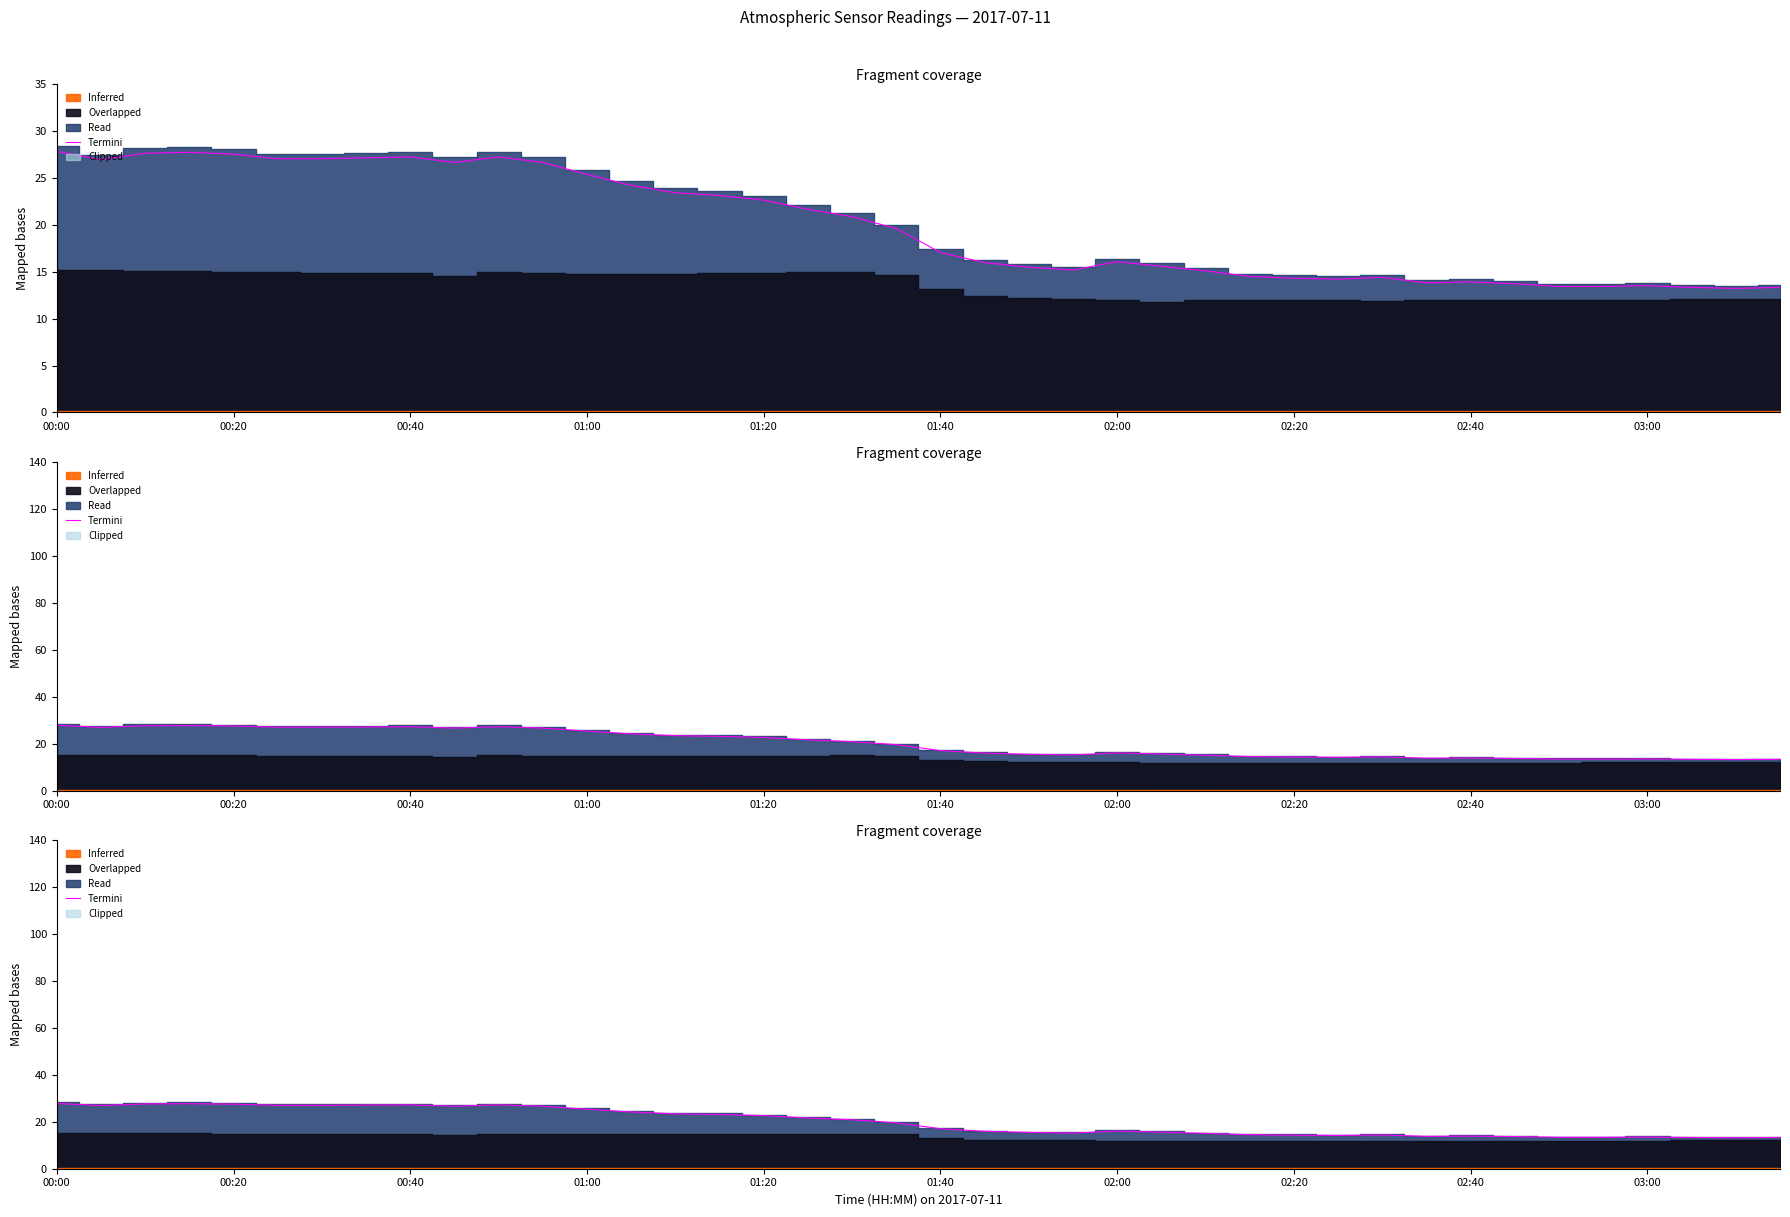

What is the sum of all values?

797.2